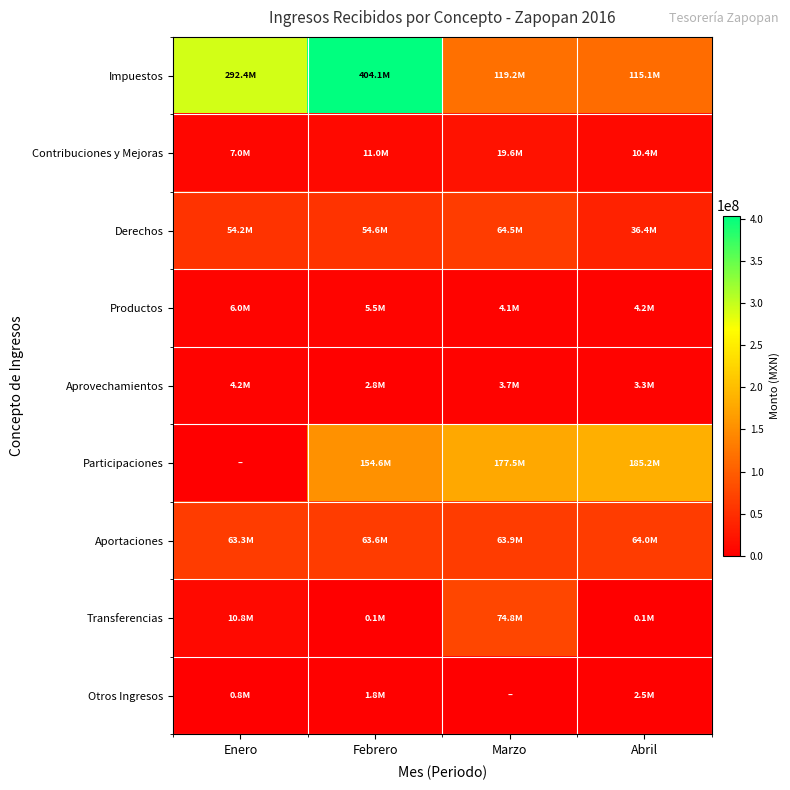

Reading right to left, list all the values displayed in this chart.

Impuestos: Abril=115113430.6	Marzo=119221445.0	Febrero=404149486.6	Enero=292398273.0
Contribuciones y Mejoras: Abril=10388091.4	Marzo=19591399.8	Febrero=11001939.7	Enero=6950533.7
Derechos: Abril=36374151.7	Marzo=64501151.1	Febrero=54554546.0	Enero=54172566.3
Productos: Abril=4183441.0	Marzo=4115020.0	Febrero=5479150.5	Enero=6012010.1
Aprovechamientos: Abril=3286424.7	Marzo=3700114.5	Febrero=2758125.0	Enero=4233321.8
Participaciones: Abril=185240350.7	Marzo=177504084.5	Febrero=154581671.5	Enero=0.0
Aportaciones: Abril=64022626.4	Marzo=63859507.0	Febrero=63611683.7	Enero=63296676.0
Transferencias: Abril=66658.1	Marzo=74806570.3	Febrero=84795.3	Enero=10842481.2
Otros Ingresos: Abril=2522958.2	Marzo=0.0	Febrero=1762424.1	Enero=837115.4